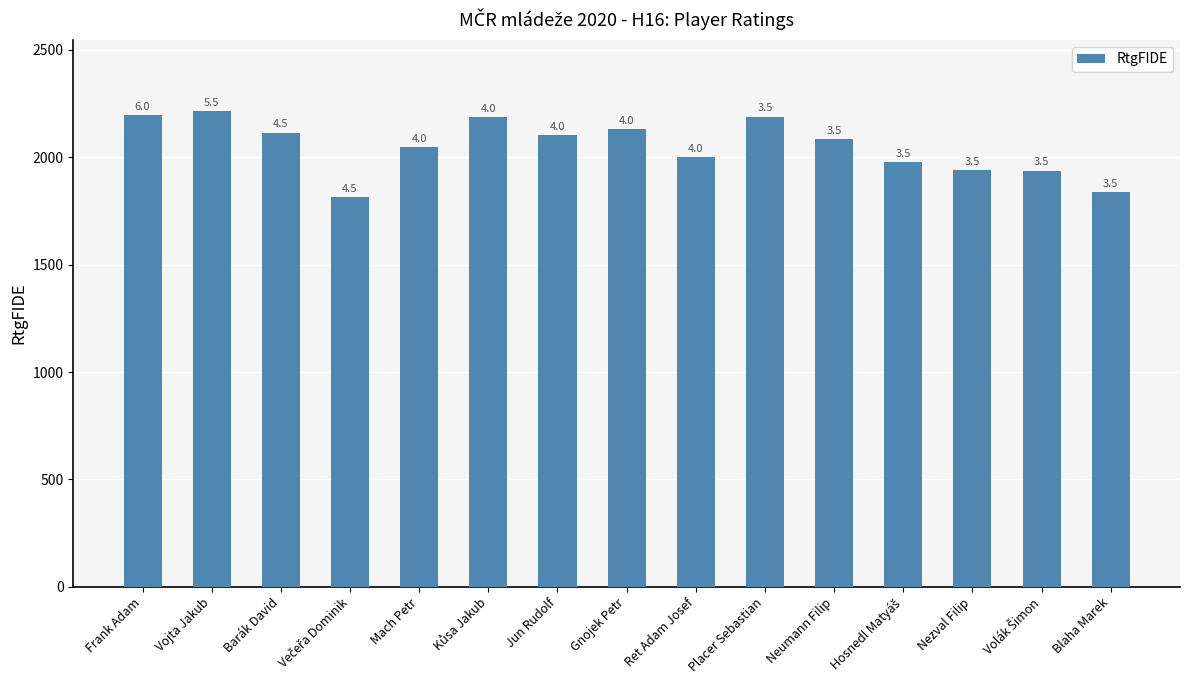

How many bars are there in total?

15